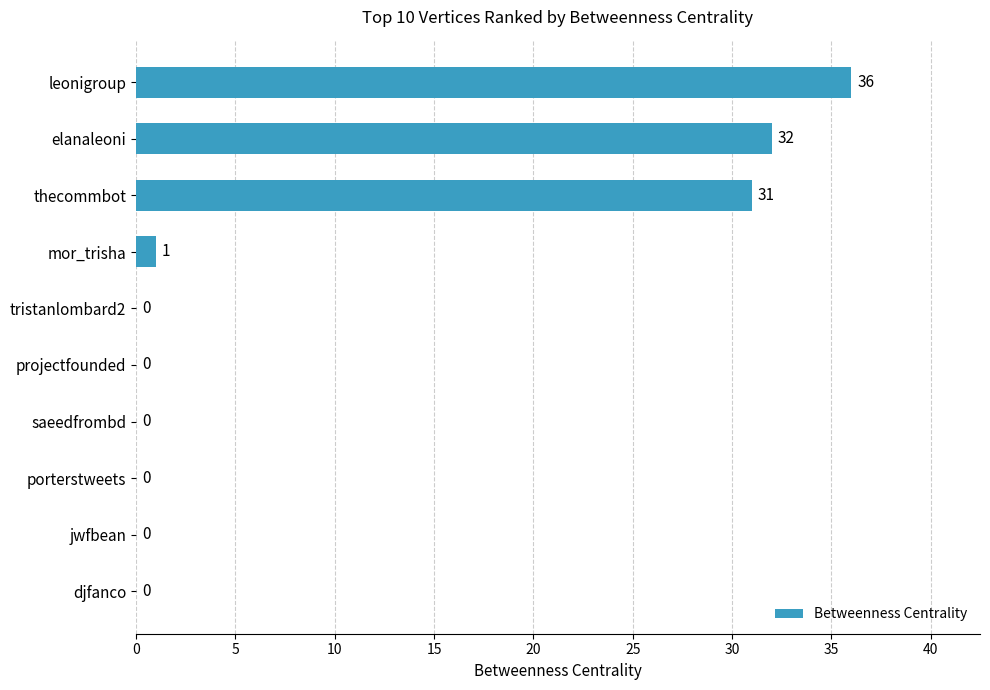

Reading top to bottom, what are all the values shown in this chart?

leonigroup=36	elanaleoni=32	thecommbot=31	mor_trisha=1	tristanlombard2=0	projectfounded=0	saeedfrombd=0	porterstweets=0	jwfbean=0	djfanco=0